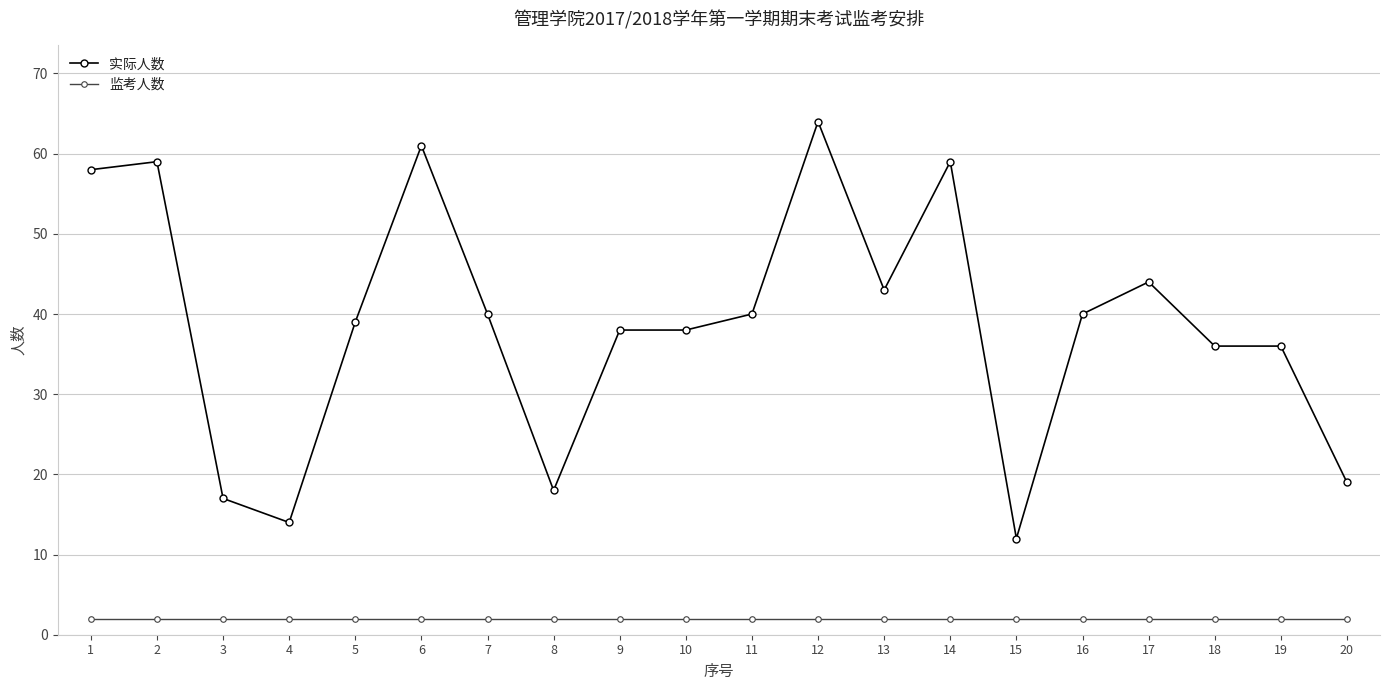

What are all the series names shown in the legend?

实际人数, 监考人数